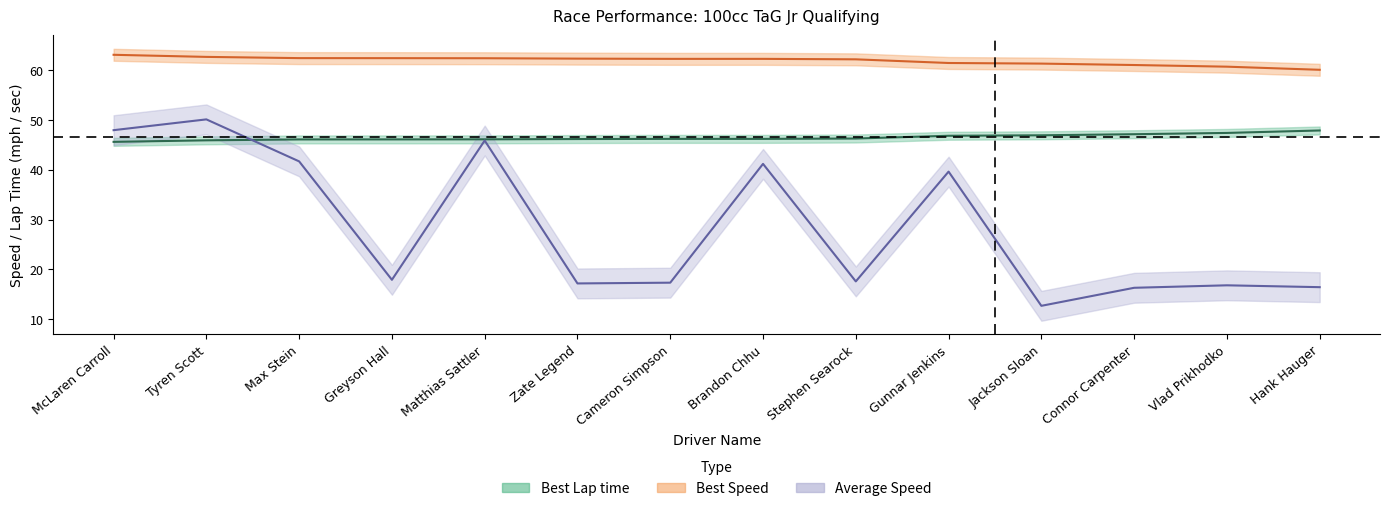

What is the sum of all Best Lap time values?

651.1